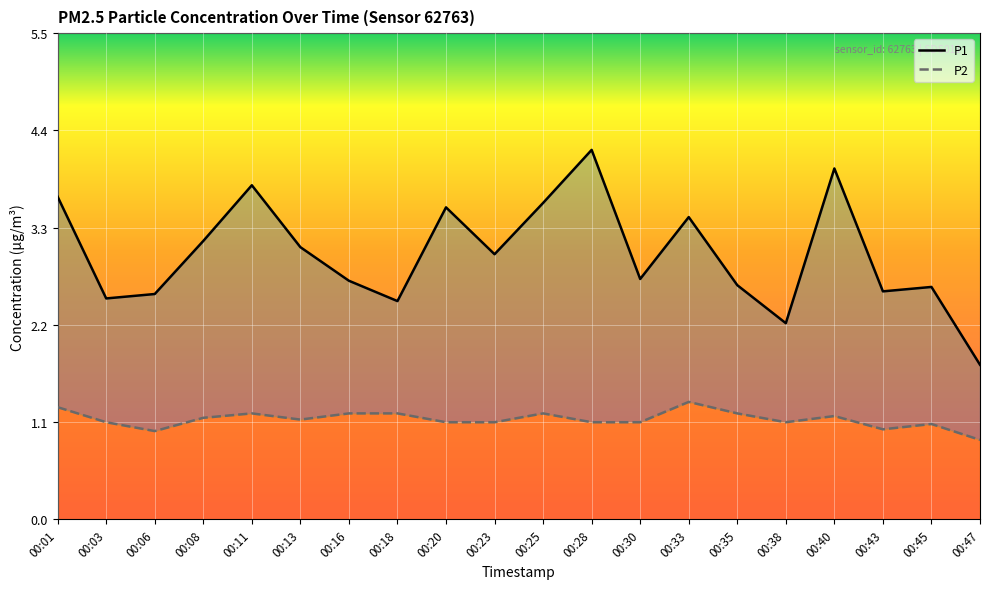

True or false: P1 and P2 intersect in this chart.

False